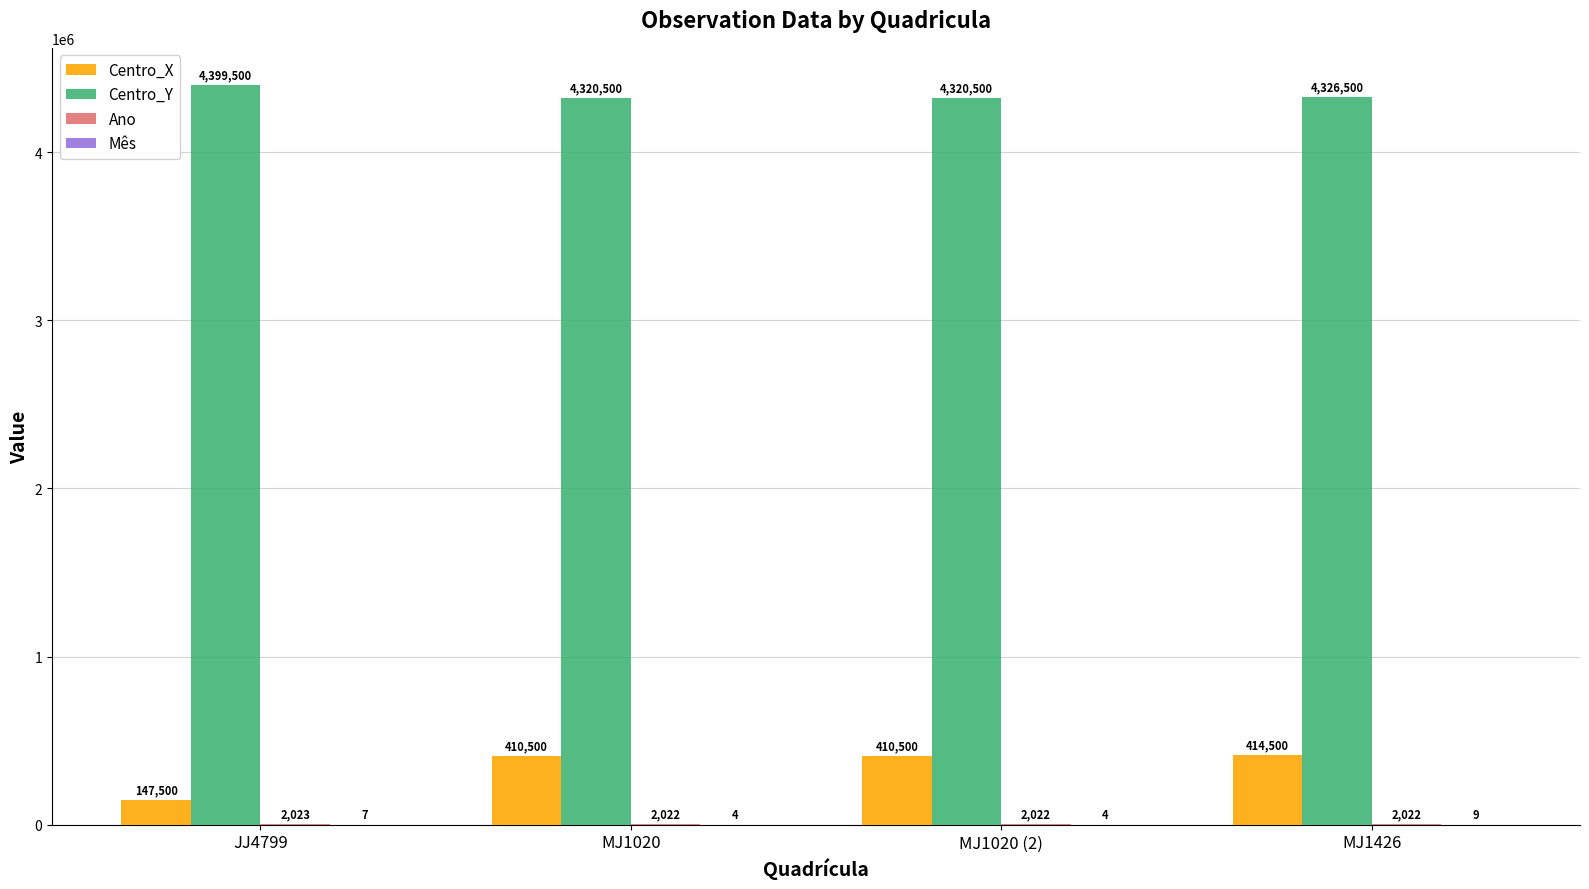

What is the highest value of the Centro_X series?

414500